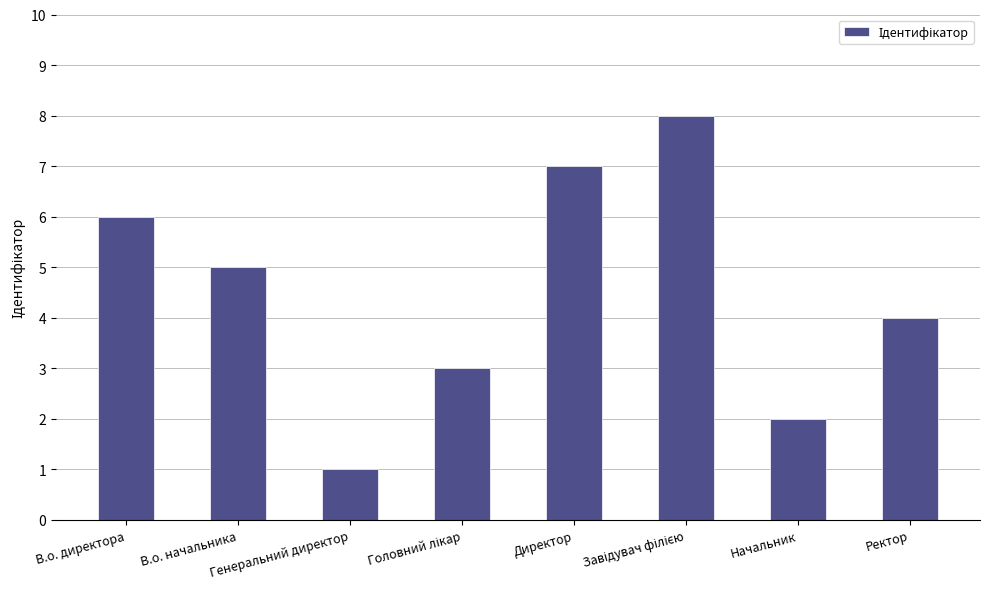

What is the value of the 2nd bar from the left?

5